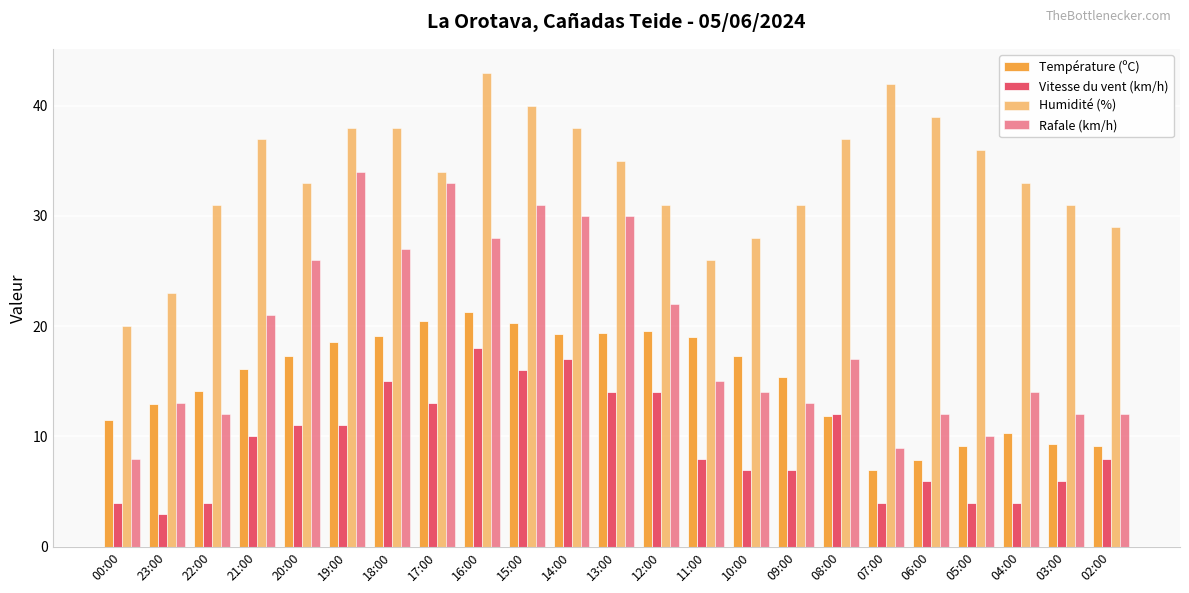

How many bars are there in total?

92